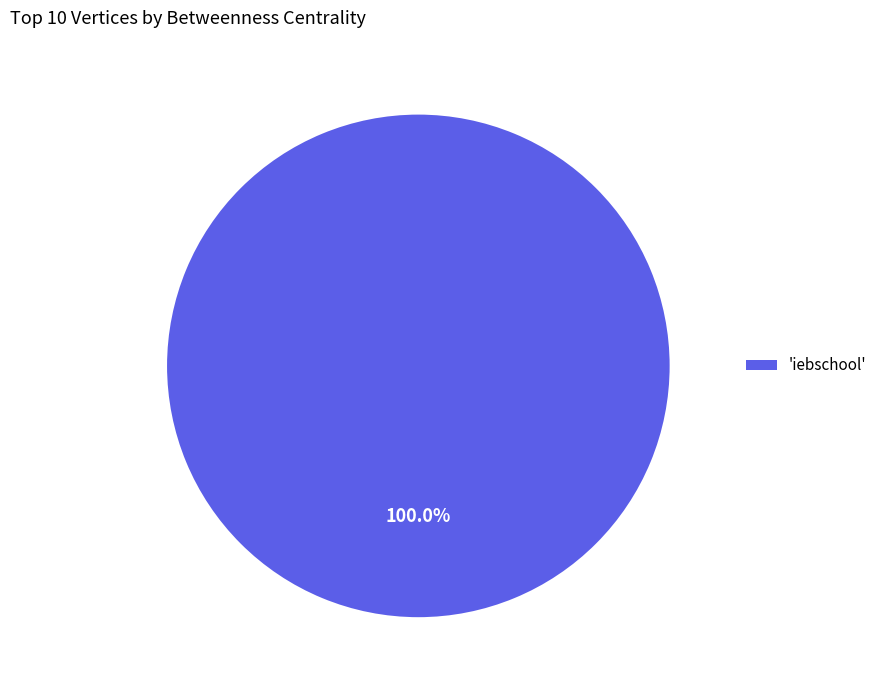

Is there a majority slice in this chart?

Yes